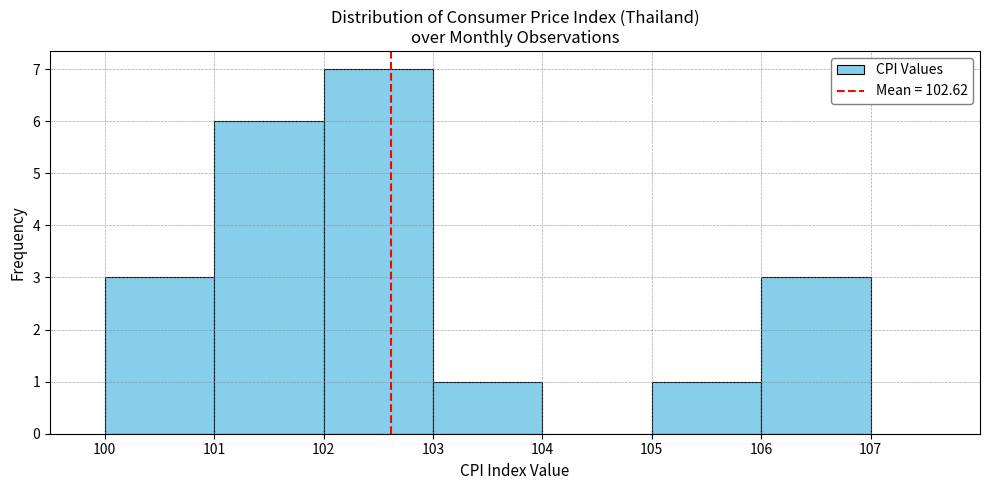

How tall is the bar that spans 105 to 106 on the x-axis? The values are not printed on the chart, so give them approximately, as read against the axis.

1